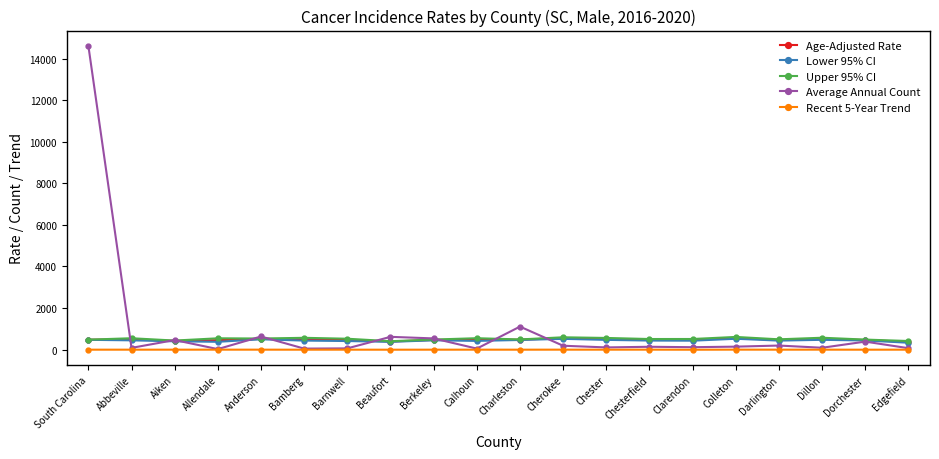

True or false: Lower 95% CI has more than 1 points higher than both neighbors.

True